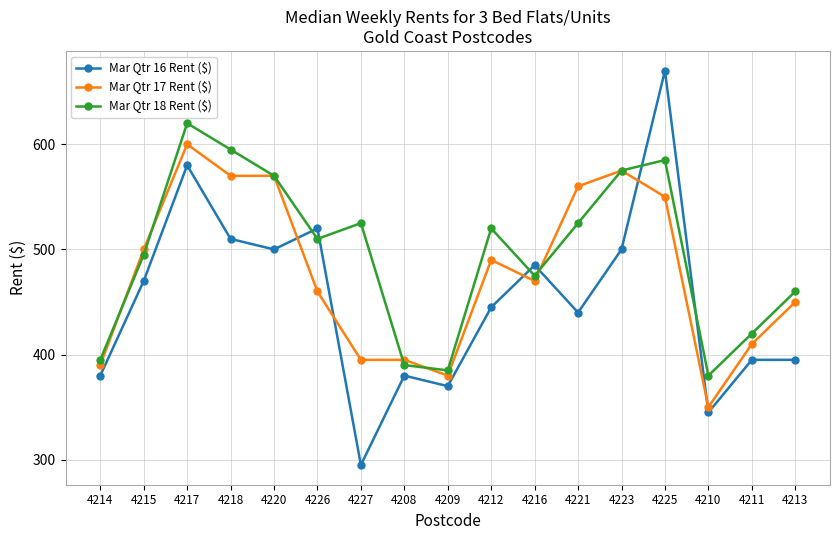

What is the difference between the maximum and second lowest values in the Mar Qtr 16 Rent ($) series?

325